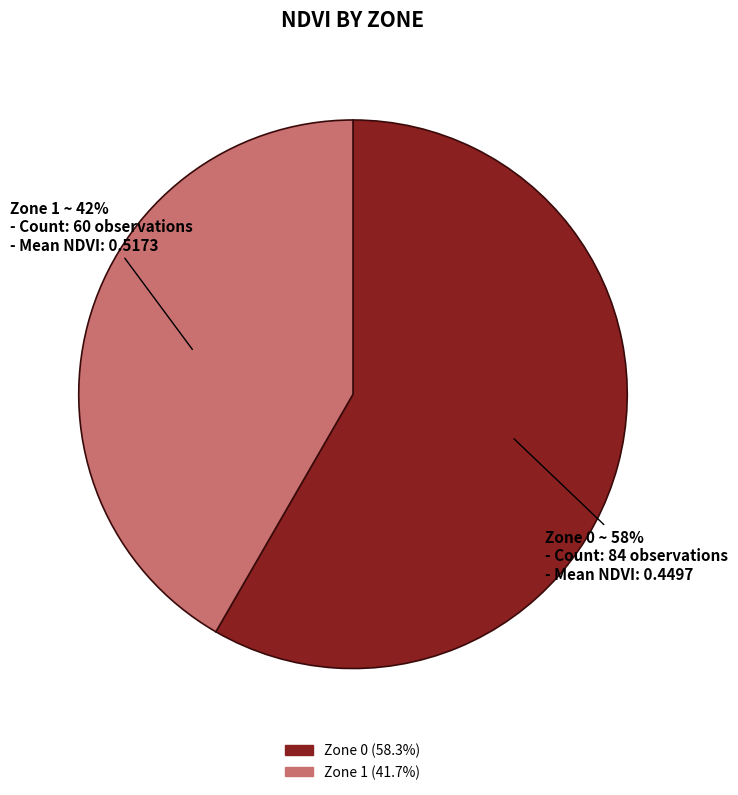

Which category has the smallest portion of the pie?

Zone 1